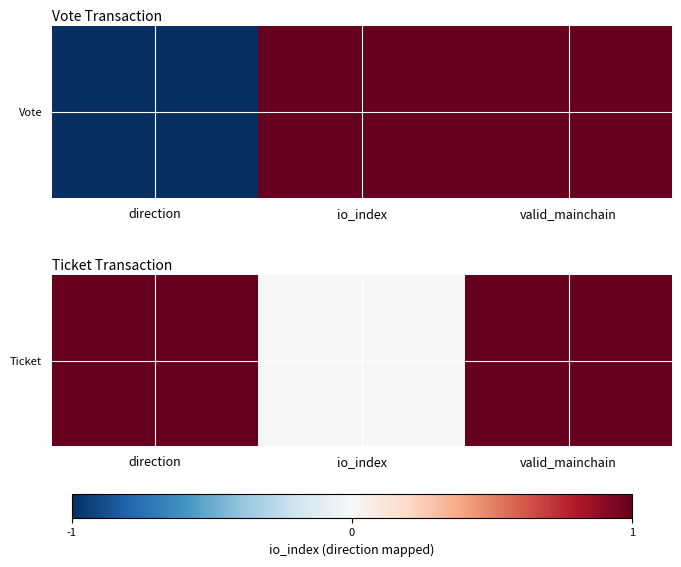

What is the average value?

1